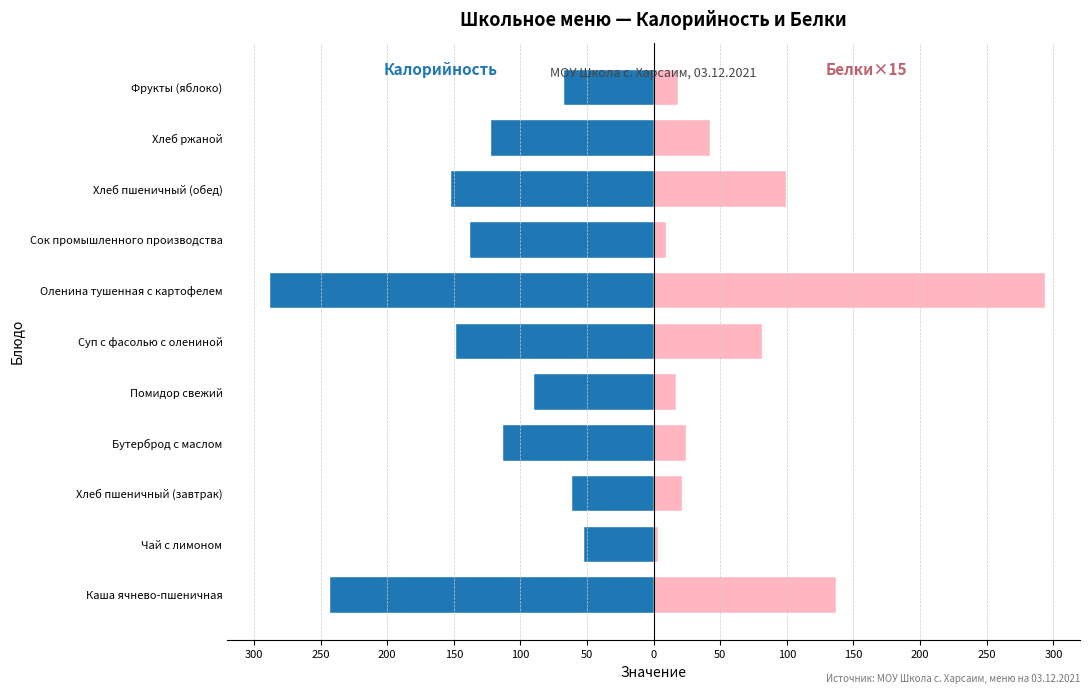

Reading right to left, extract all data points from this chart.

Калорийность: 200=-67.0	150=-122.0	100=-152.0	50=-138.0	0=-288.0	50=-148.0	100=-90.0	150=-113.0	200=-61.0	250=-52.0	300=-243.0
Белки (×15): 200=18.0	150=42.0	100=99.0	50=9.0	0=294.0	50=81.0	100=16.5	150=24.0	200=21.0	250=3.0	300=136.5